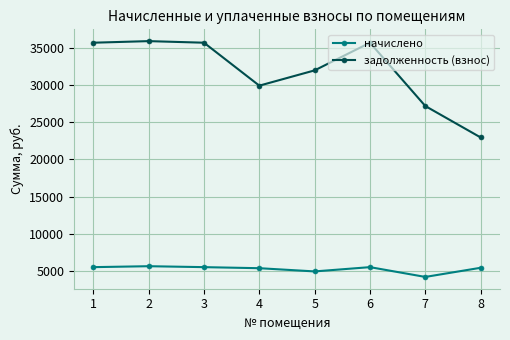

What is the average value of the задолженность (взнос) series?

31878.4